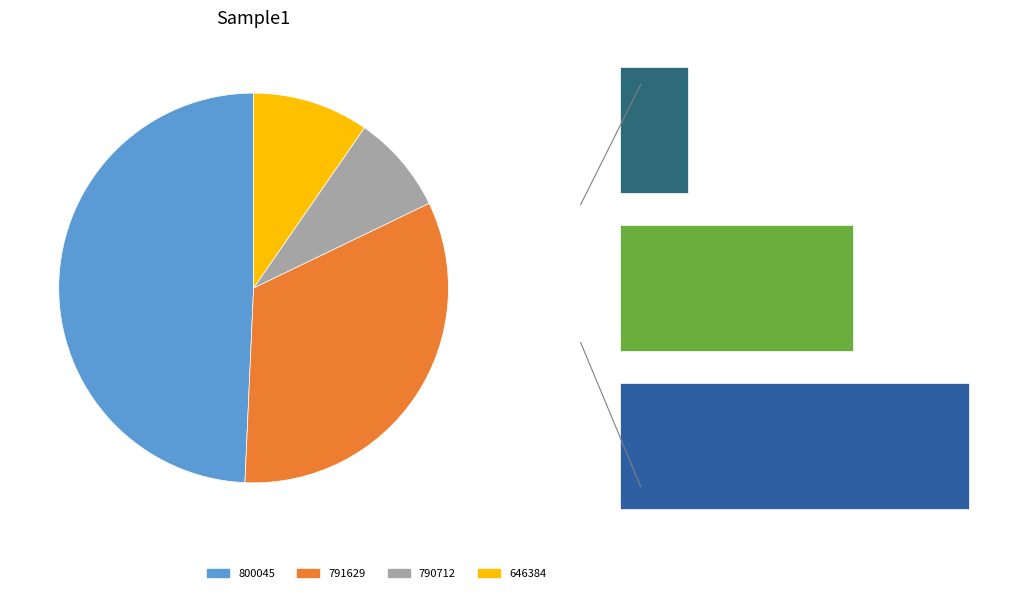

How much of the chart is everything except 791629?

67.1%